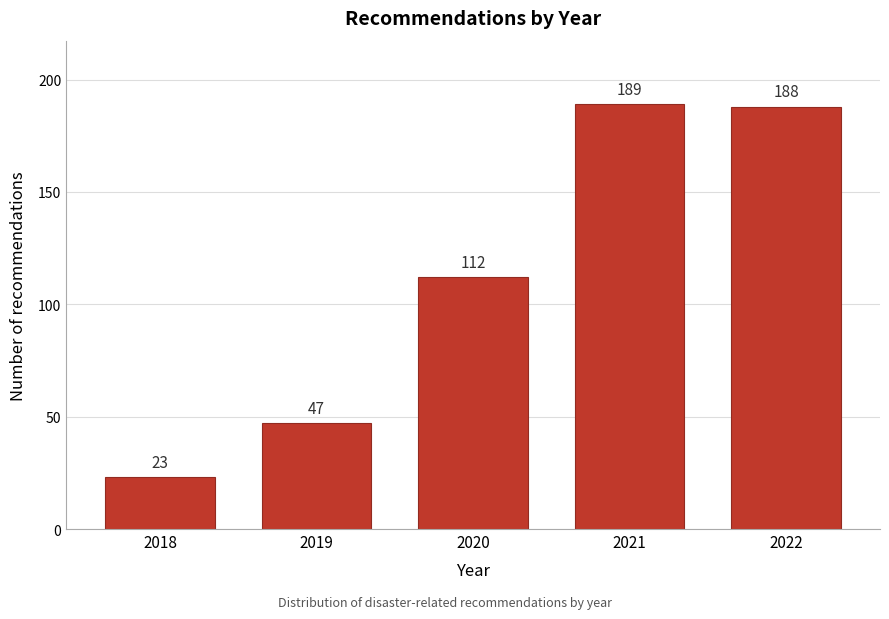

Reading left to right, what are all the values shown in this chart?

2018=23	2019=47	2020=112	2021=189	2022=188